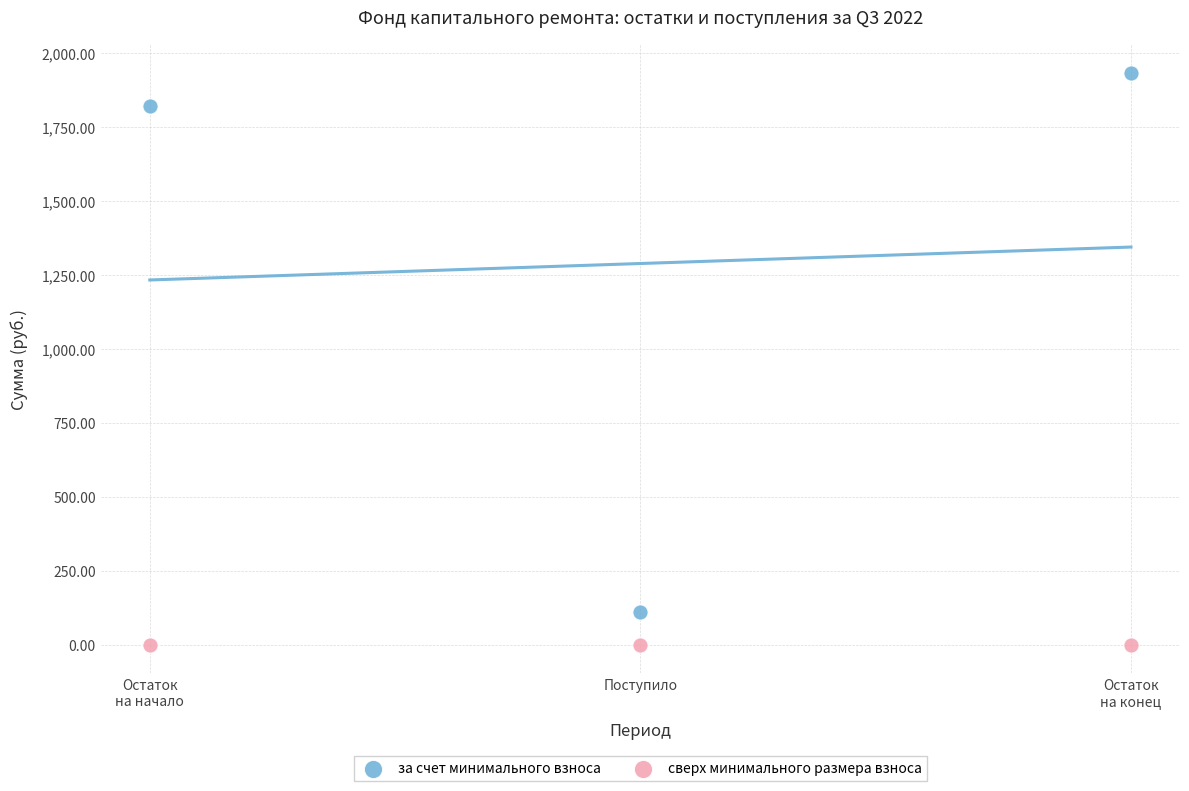

Which series reaches the minimum Y coordinate?

сверх минимального размера взноса